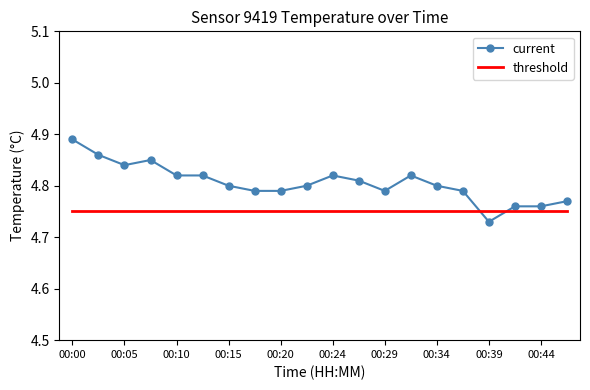

After their last crossing, which series has the higher values: current or threshold?

current